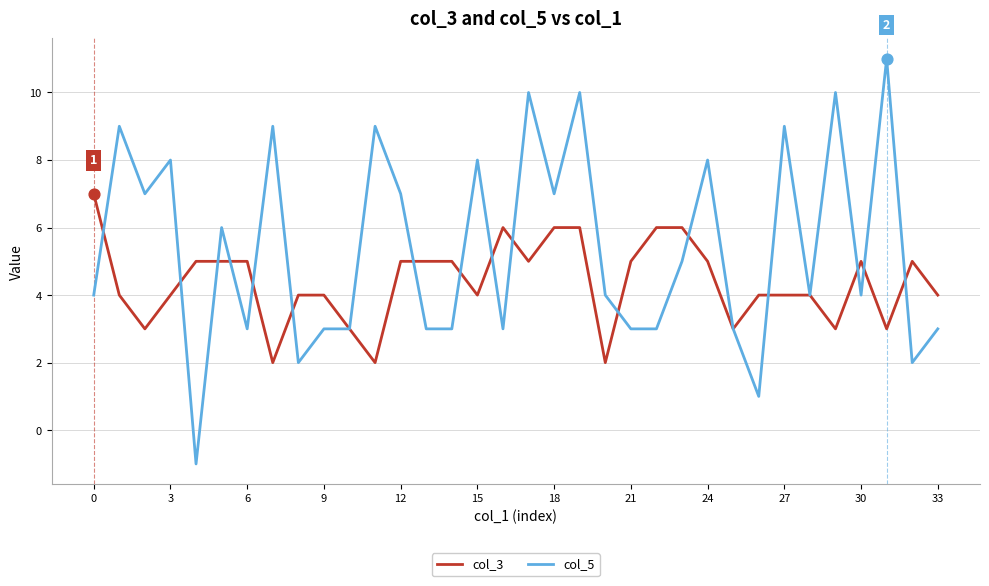

What are all the series names shown in the legend?

col_3, col_5